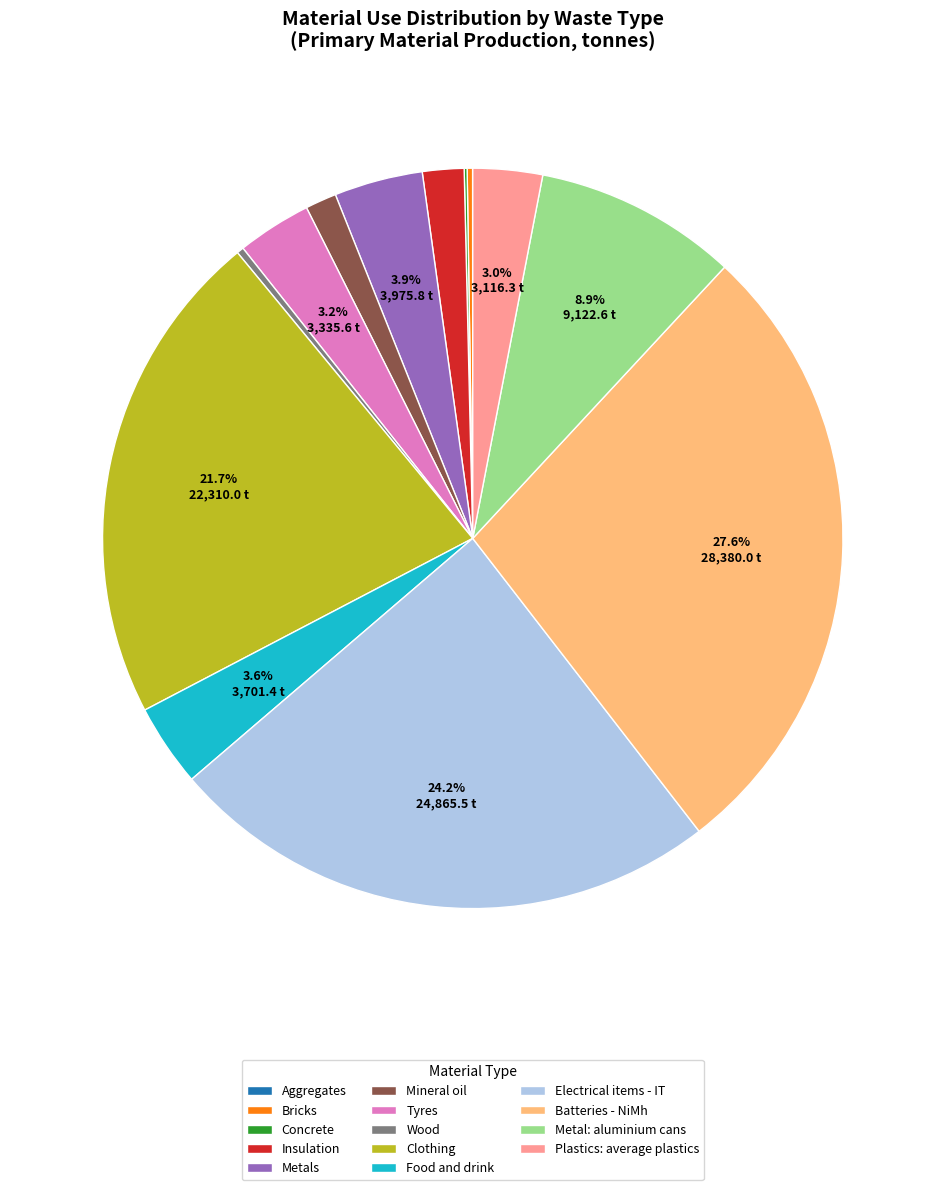

Does Clothing represent more than half of the total?

No